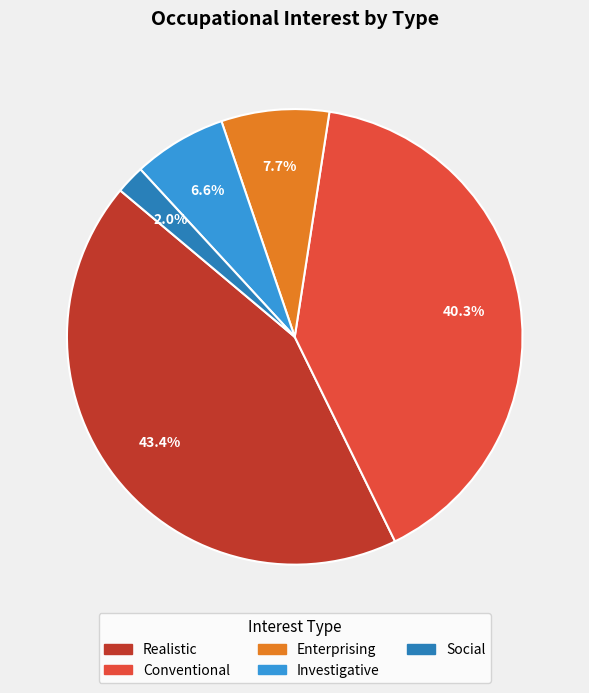

Does any single category account for the majority?

No